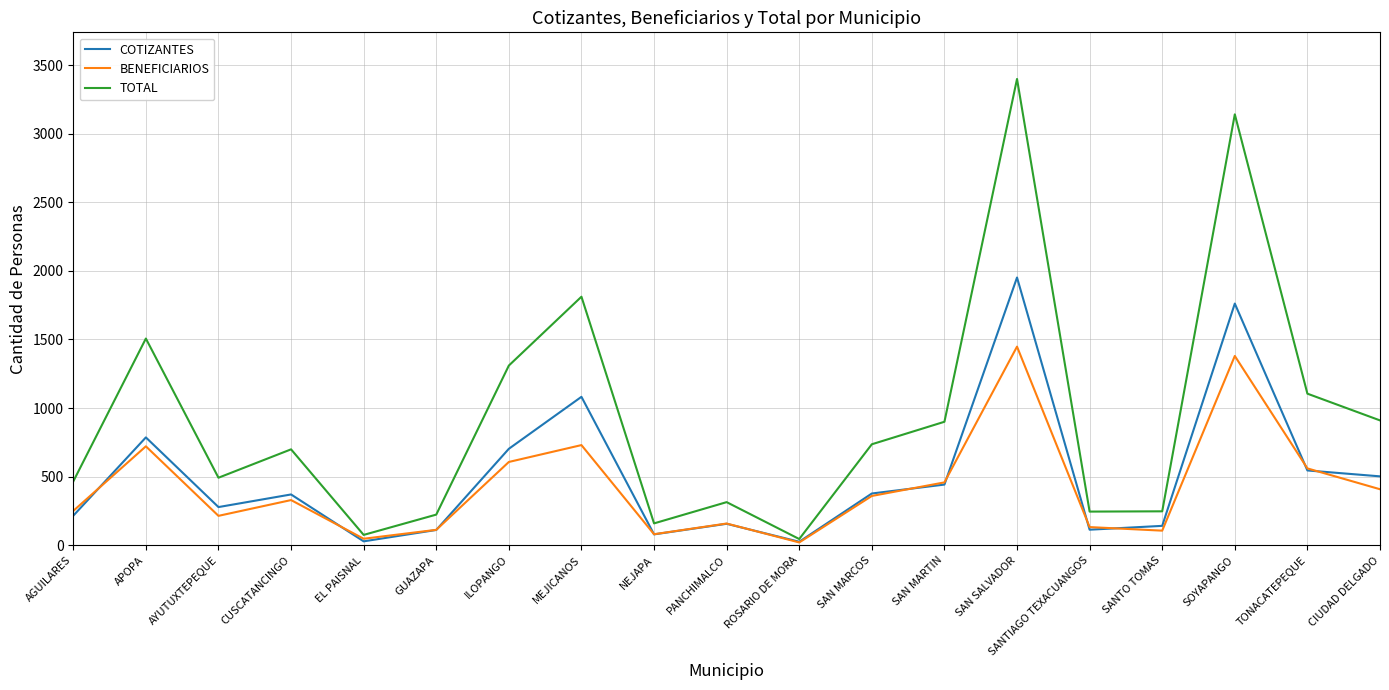

List the series in order of their peak value, highest first.

TOTAL, COTIZANTES, BENEFICIARIOS